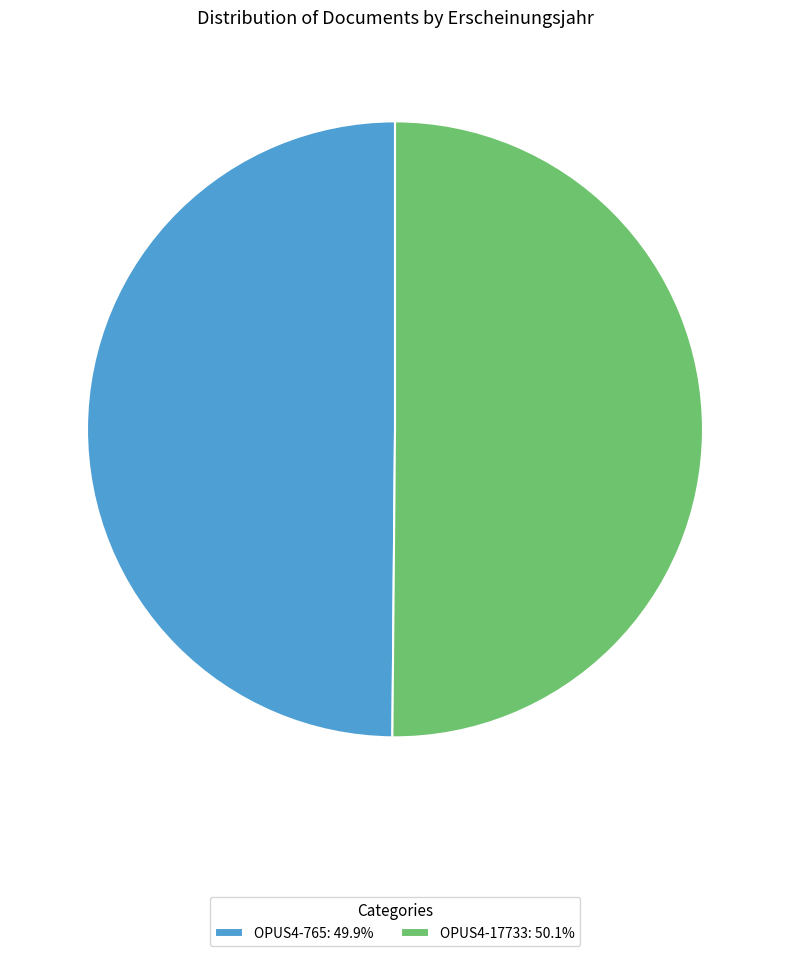

What is the ratio of the value at OPUS4-765 to the value at OPUS4-17733?

1.0